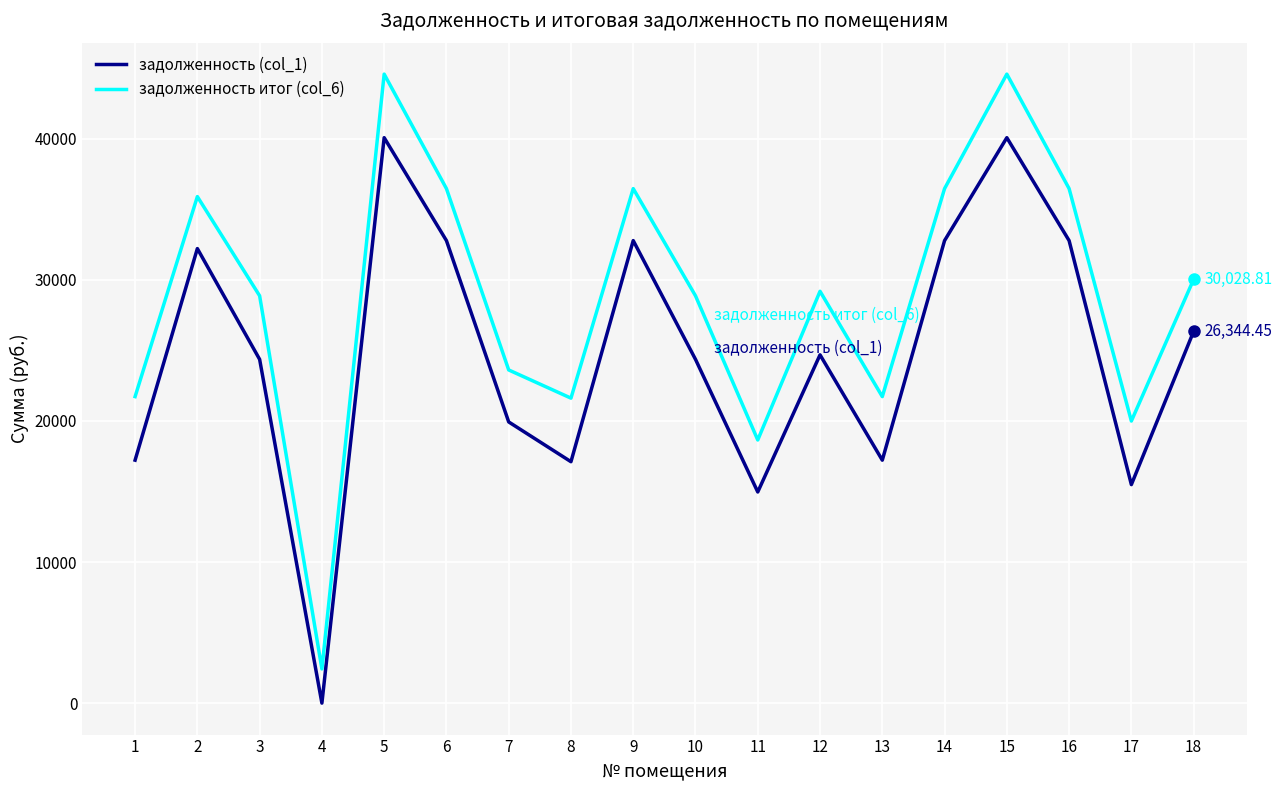

In задолженность (col_1), how many points are lower than both neighbors (excluding endpoints)?

5